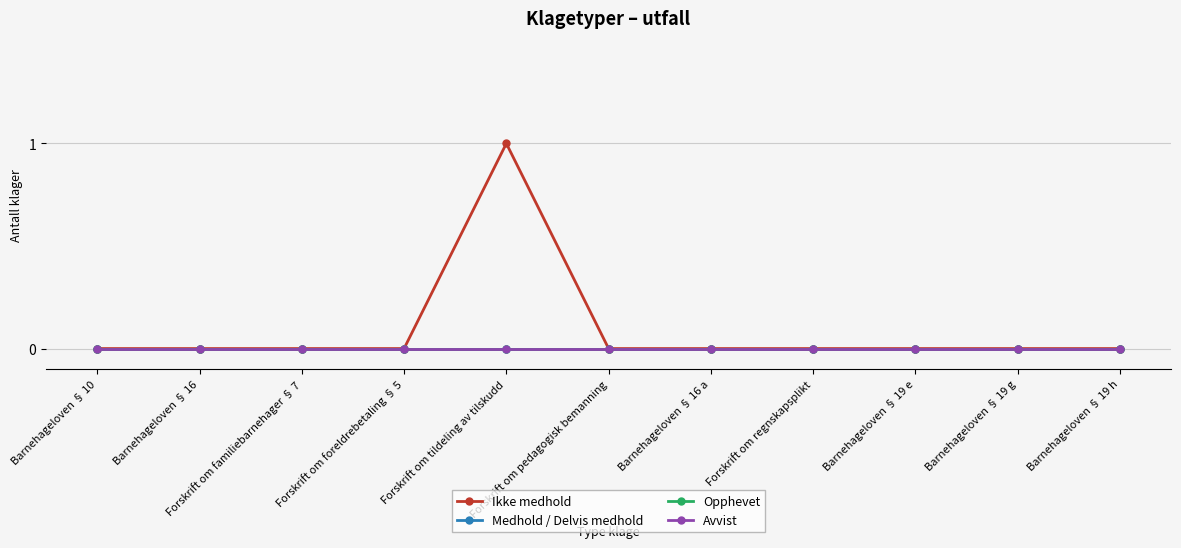

The value of Medhold / Delvis medhold at Forskrift om regnskapsplikt is 0. True or false?

True